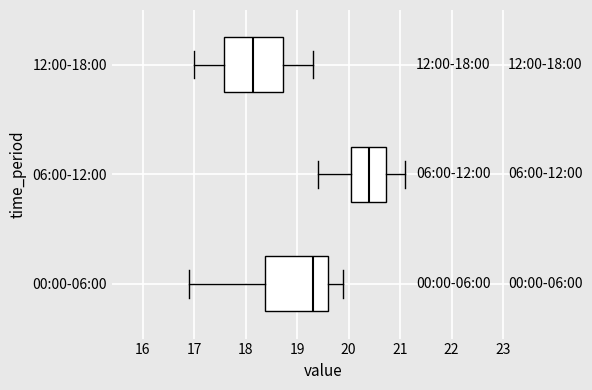

Which box's median line is the furthest to the left?

12:00-18:00